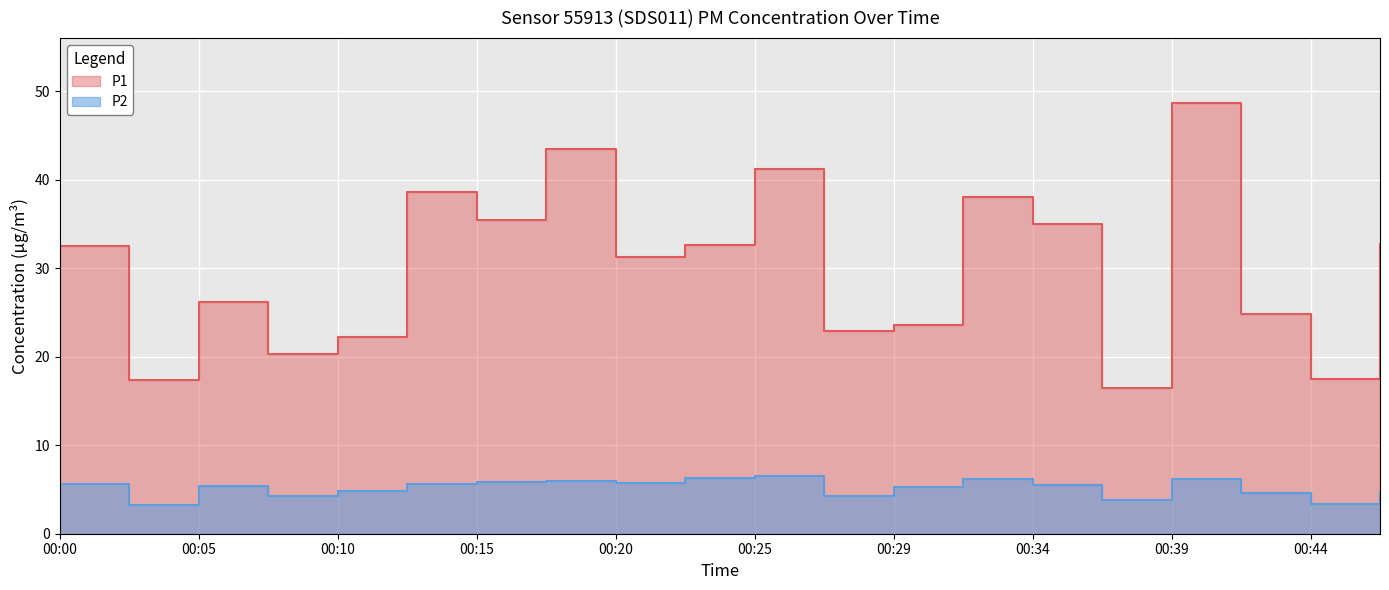

At which label is P1 closest to 32?

00:00